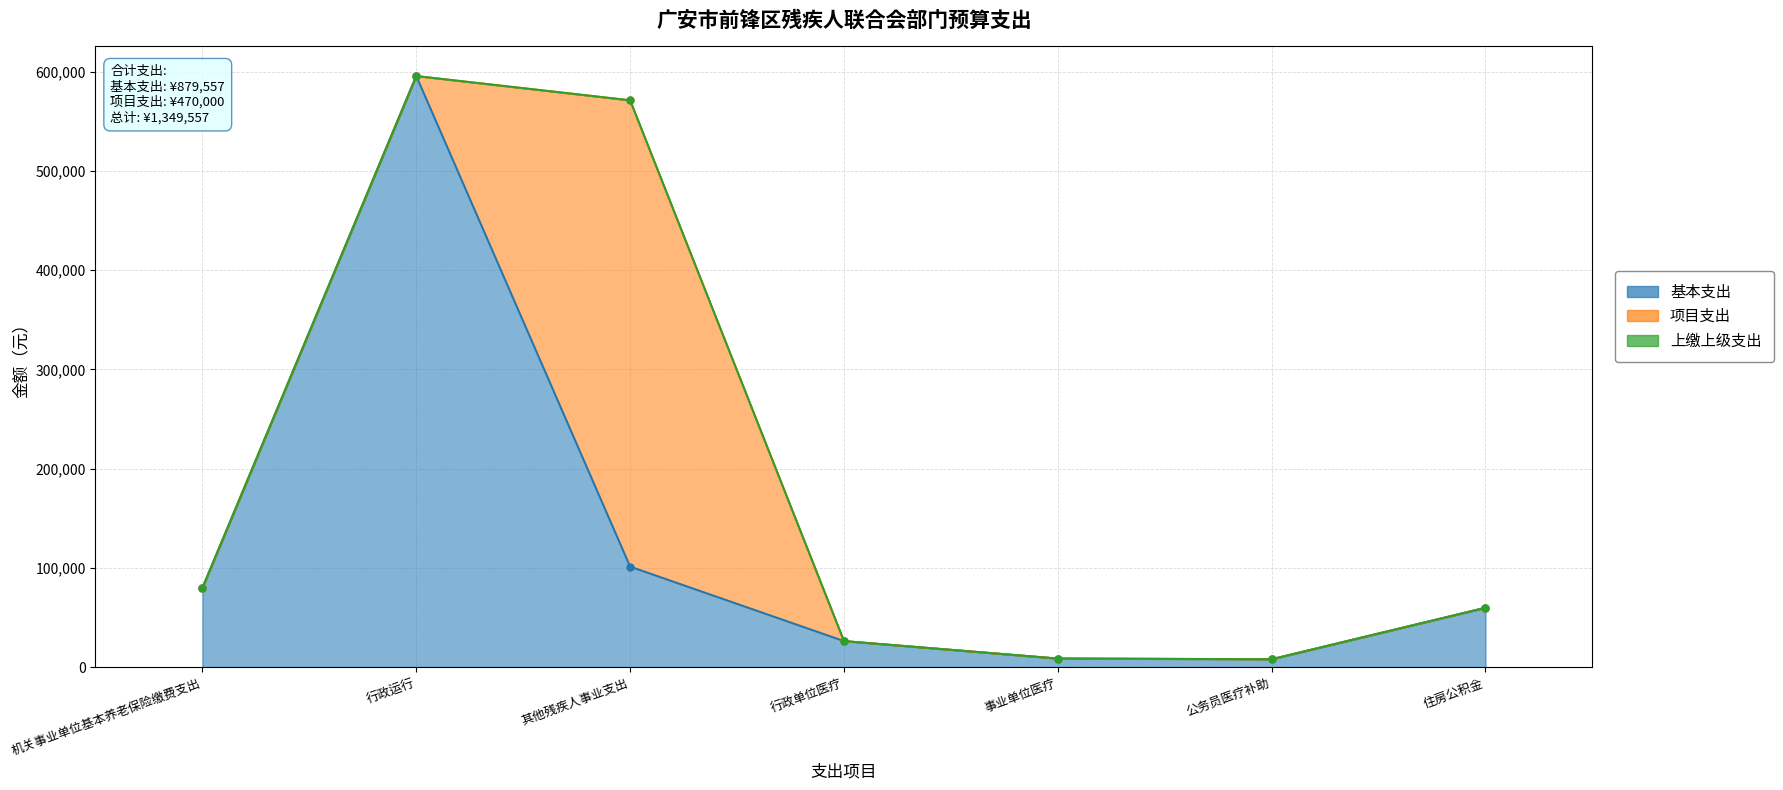

True or false: 项目支出 and 上缴上级支出 cross at least once.

False